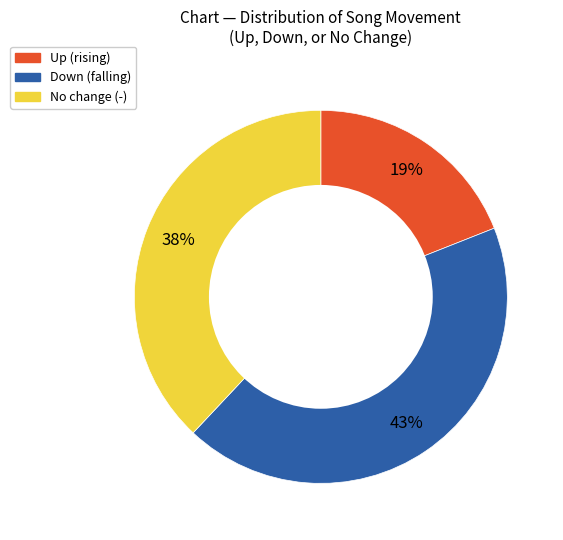

To the nearest percent, what is the difference between the largest and smallest slice percentages?

24%